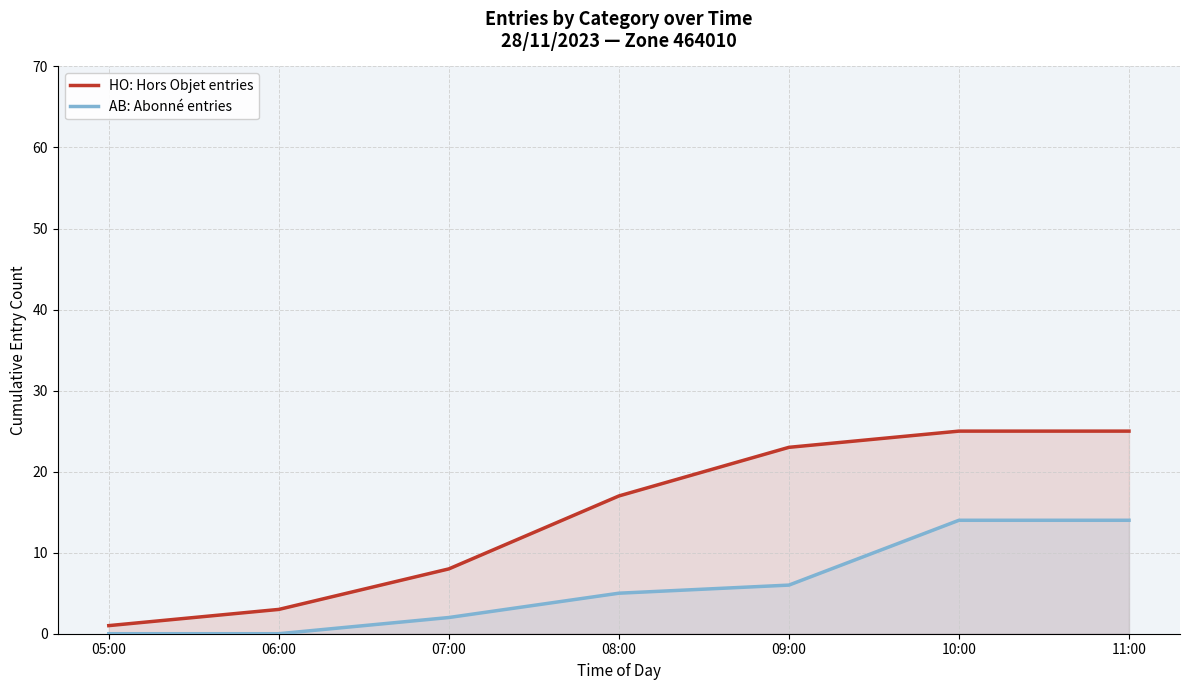

How many values in the HO: Hors Objet entries series exceed 17?

3